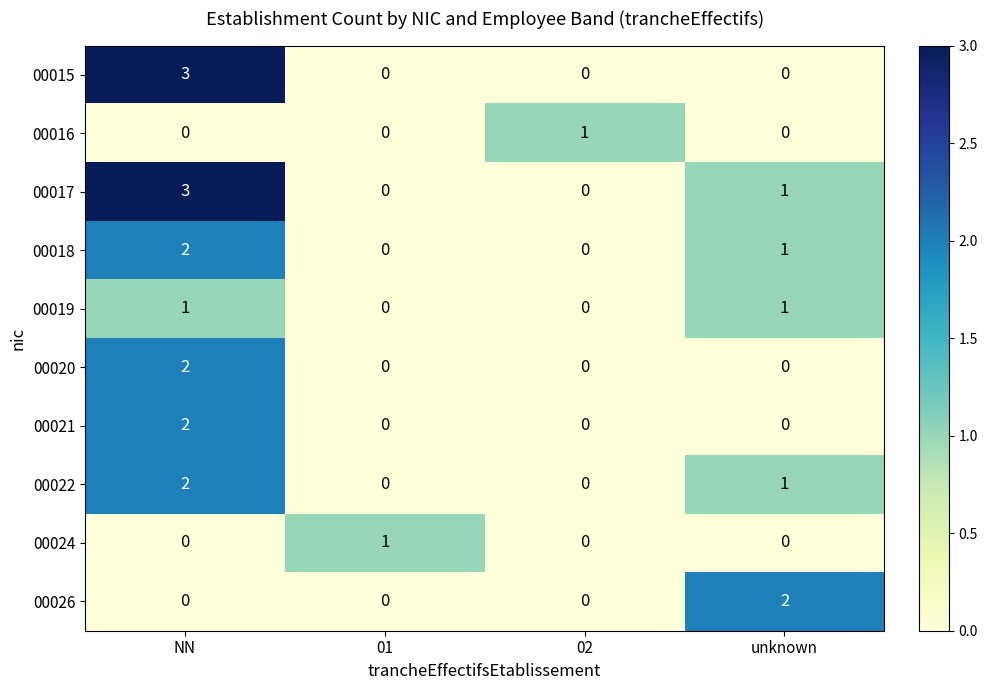

Is it true that 00015 equals 0 at 01?

True